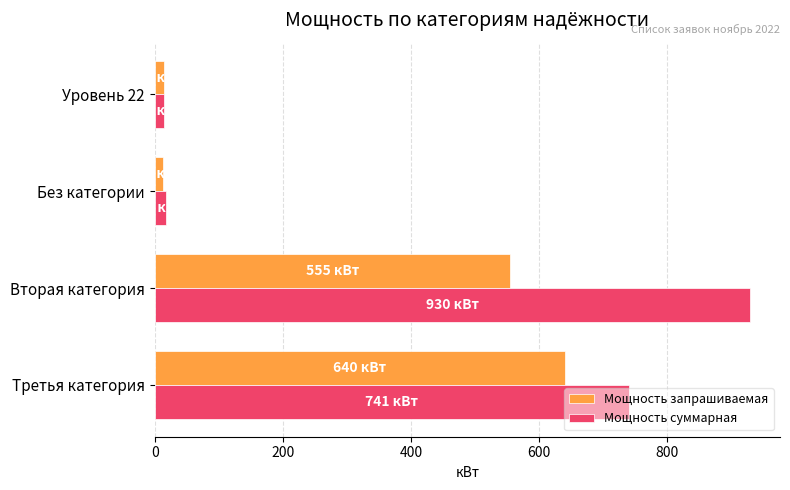

Which series has the largest range (max minus min)?

Мощность суммарная